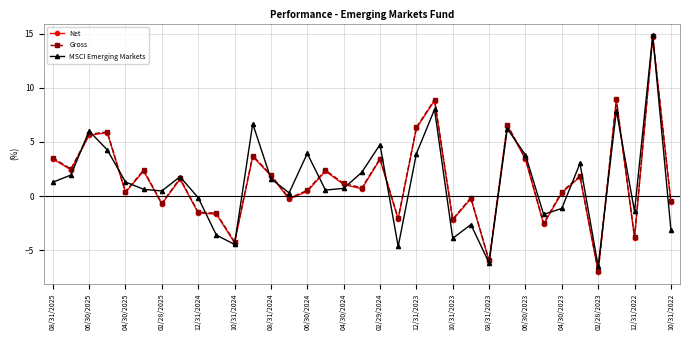

True or false: Gross and MSCI Emerging Markets intersect in this chart.

True